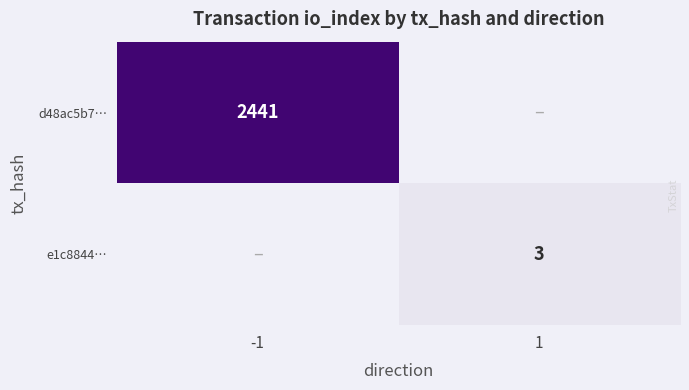

At which category does the chart reach its minimum across all series?

1